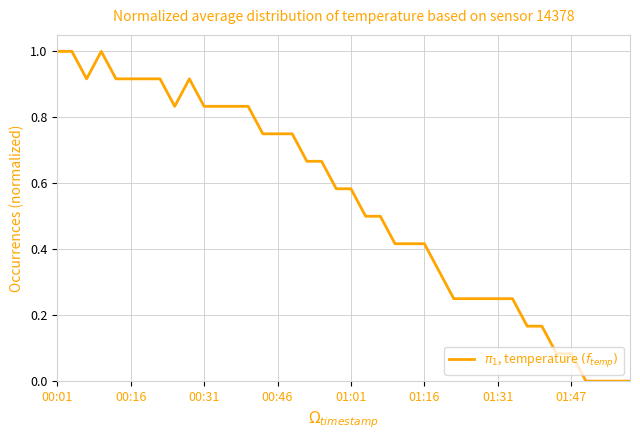

What is the difference between the maximum and minimum values?

1.0